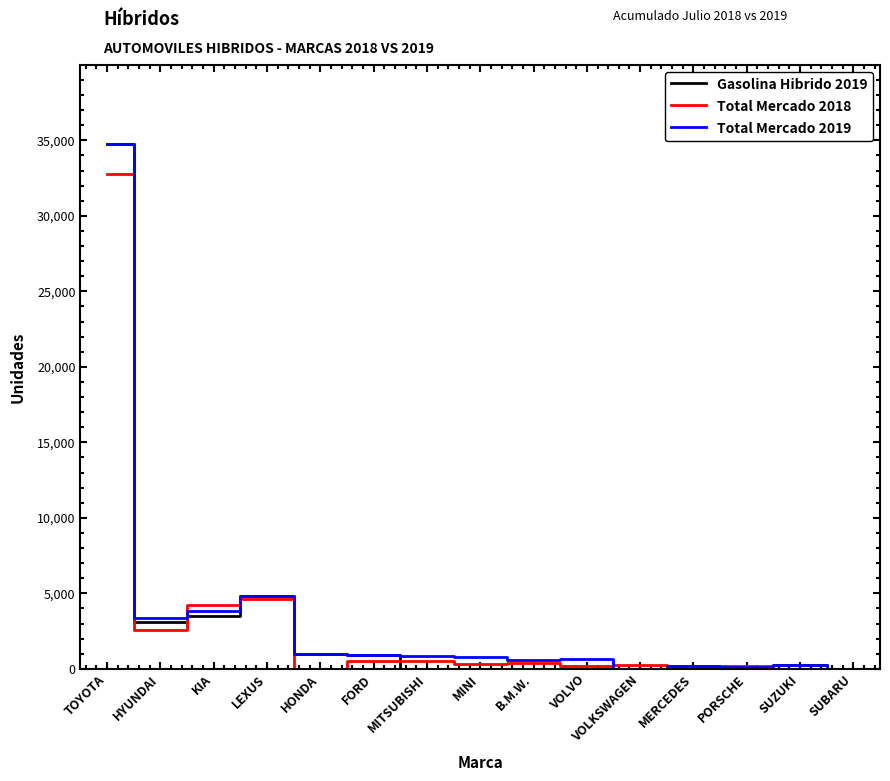

At which label does Gasolina Hibrido 2019 reach its peak?

TOYOTA